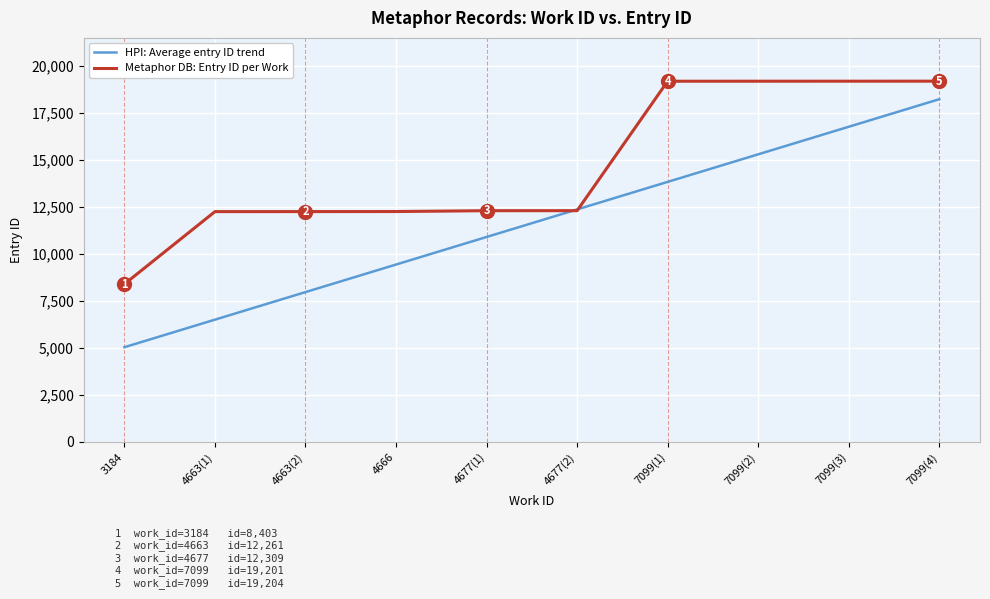

Which category has the lowest value in the HPI: Average entry ID trend series?

3184